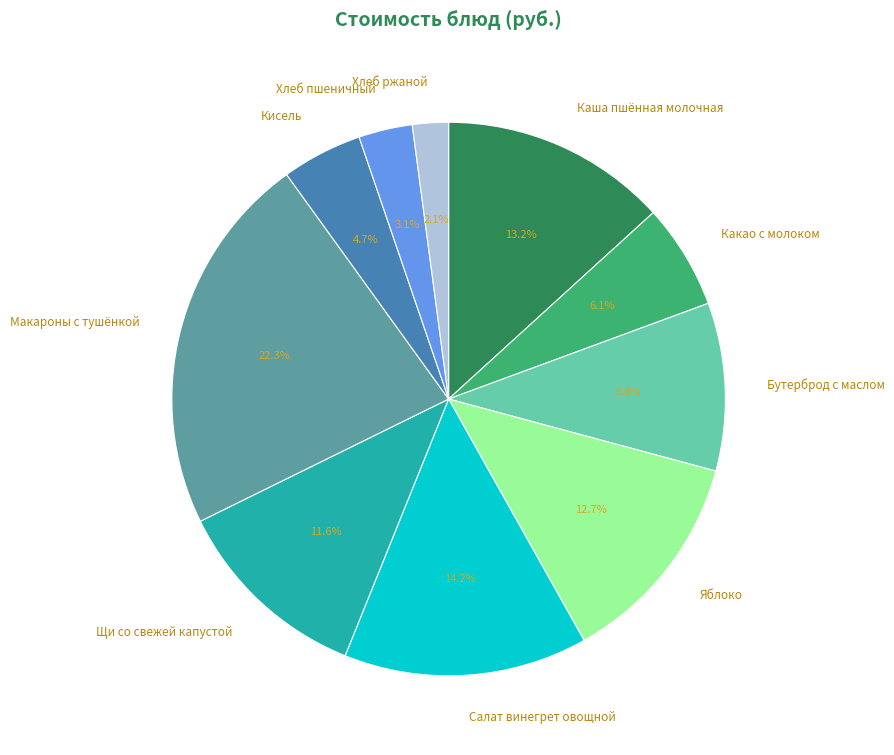

Is it true that Хлеб ржаной is 2% of the pie?

True